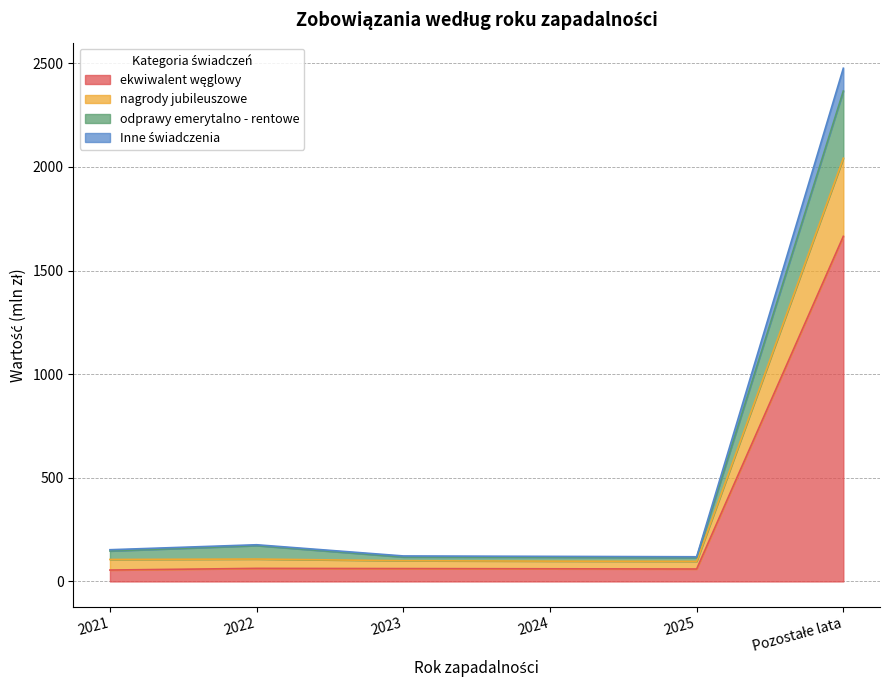

What is the label of the 1st point from the left?

2021